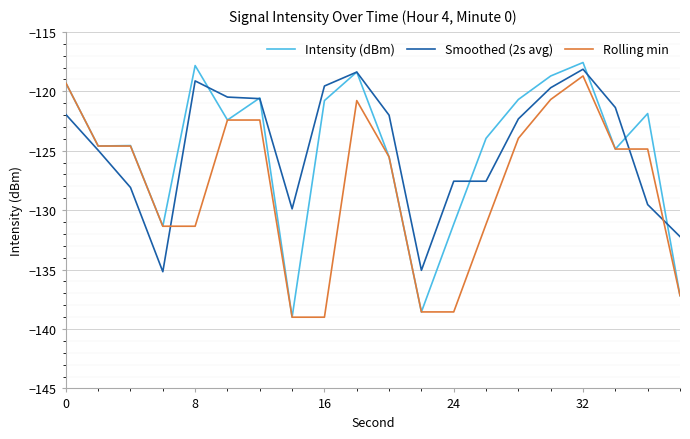

True or false: Rolling min has more than 0 interior local peaks.

True